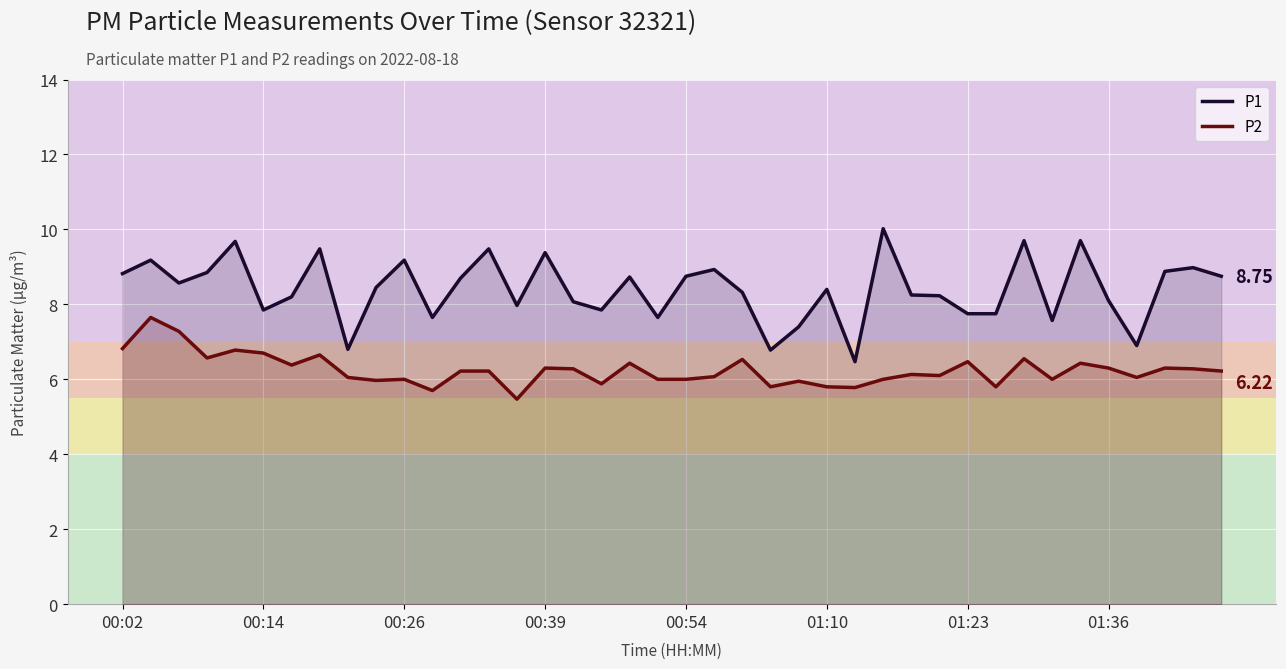

List the series in order of their peak value, highest first.

P1, P2